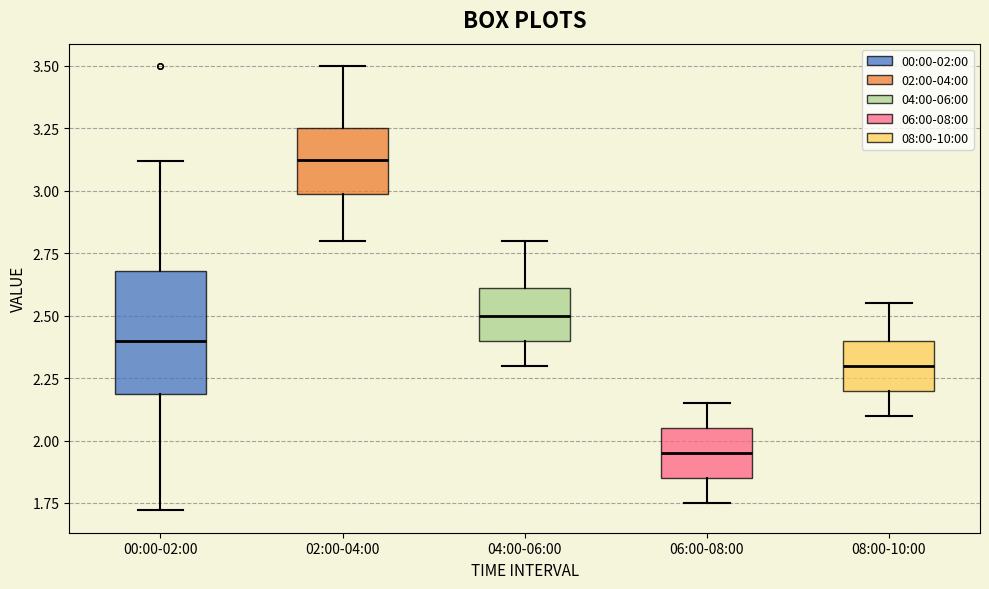

Reading left to right, read every box against the y-axis: the position of its median line, the range the box covers, and the ends of its whiskers. The values are not printed on the chart, so give them approximately, as read against the axis.

00:00-02:00: median 2.40, box 2.20 to 2.70, whiskers 1.70 to 3.10
02:00-04:00: median 3.15, box 3.00 to 3.25, whiskers 2.80 to 3.50
04:00-06:00: median 2.50, box 2.40 to 2.60, whiskers 2.30 to 2.80
06:00-08:00: median 1.95, box 1.85 to 2.05, whiskers 1.75 to 2.15
08:00-10:00: median 2.30, box 2.20 to 2.40, whiskers 2.10 to 2.55